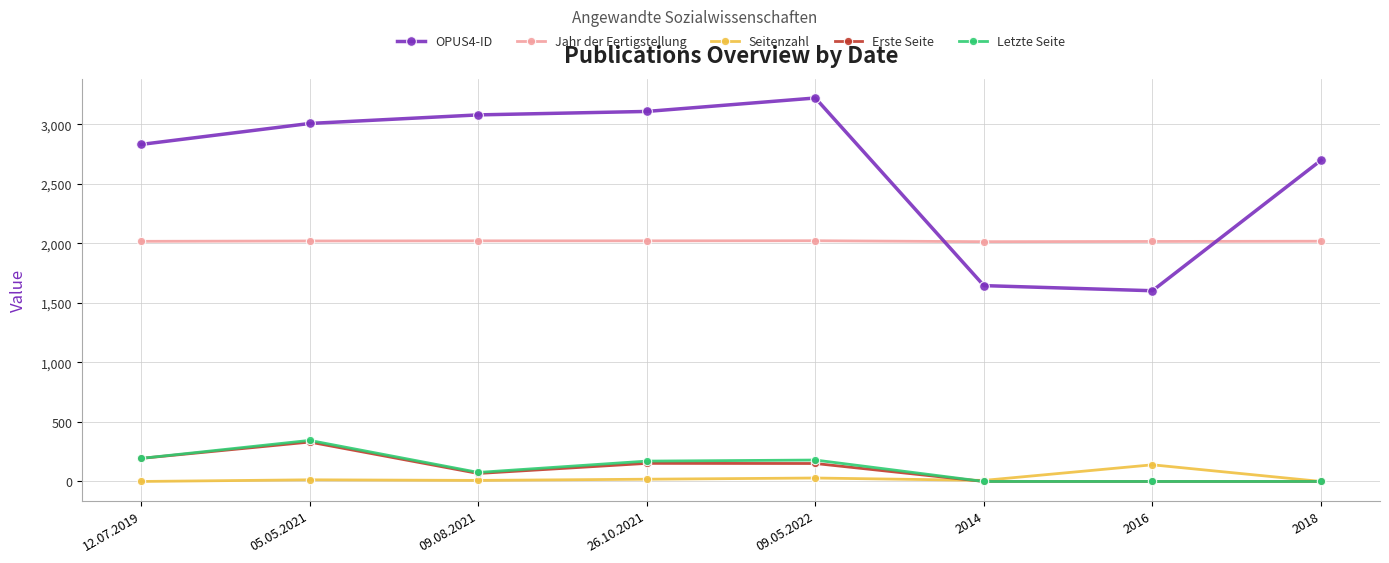

How many lines are shown in the chart?

5